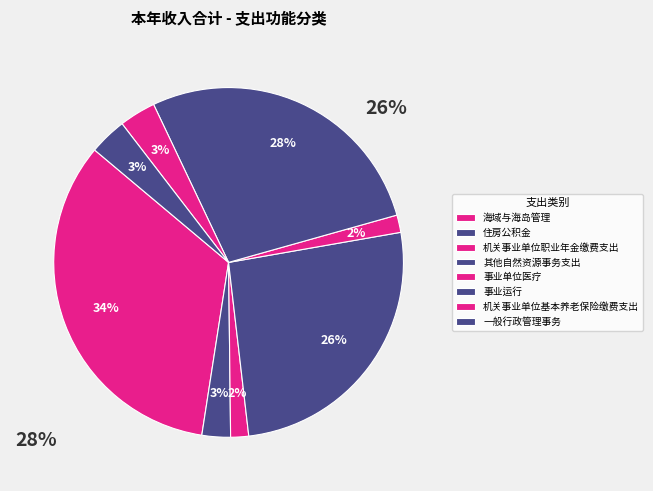

What is the smallest slice in the pie chart?

事业单位医疗